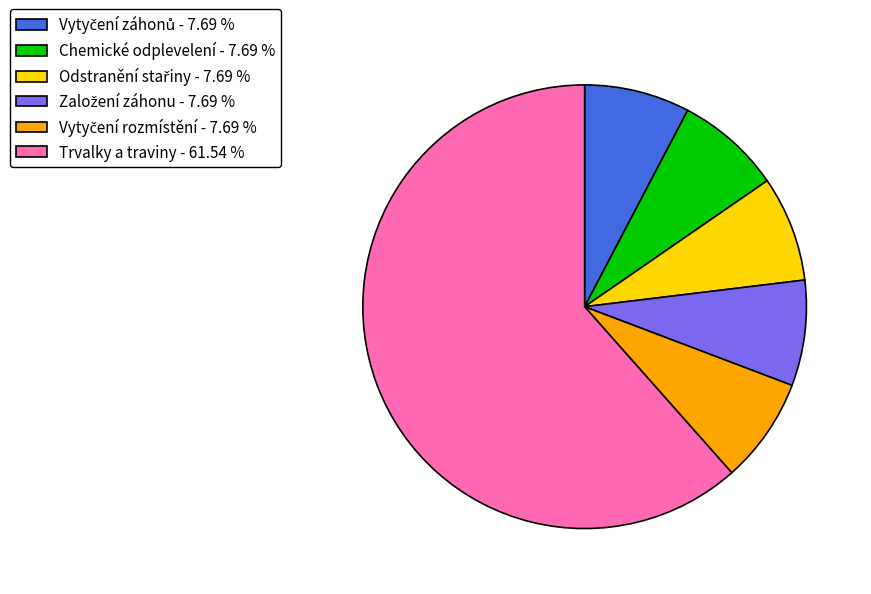

Does Chemické odplevelení - 7.69 % account for over 50% of the chart?

No